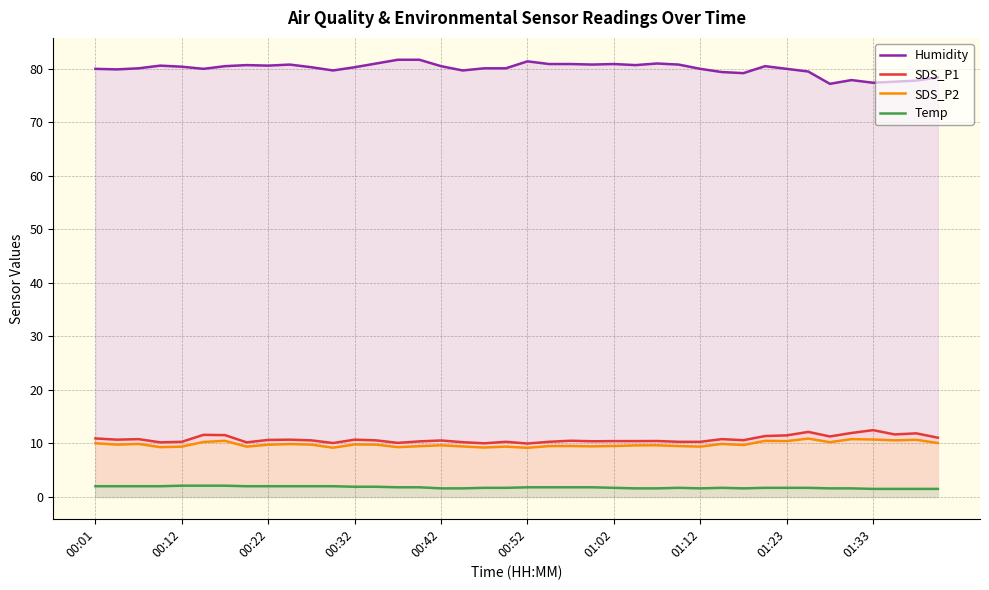

How many interior local peaks does the SDS_P1 series have?

12